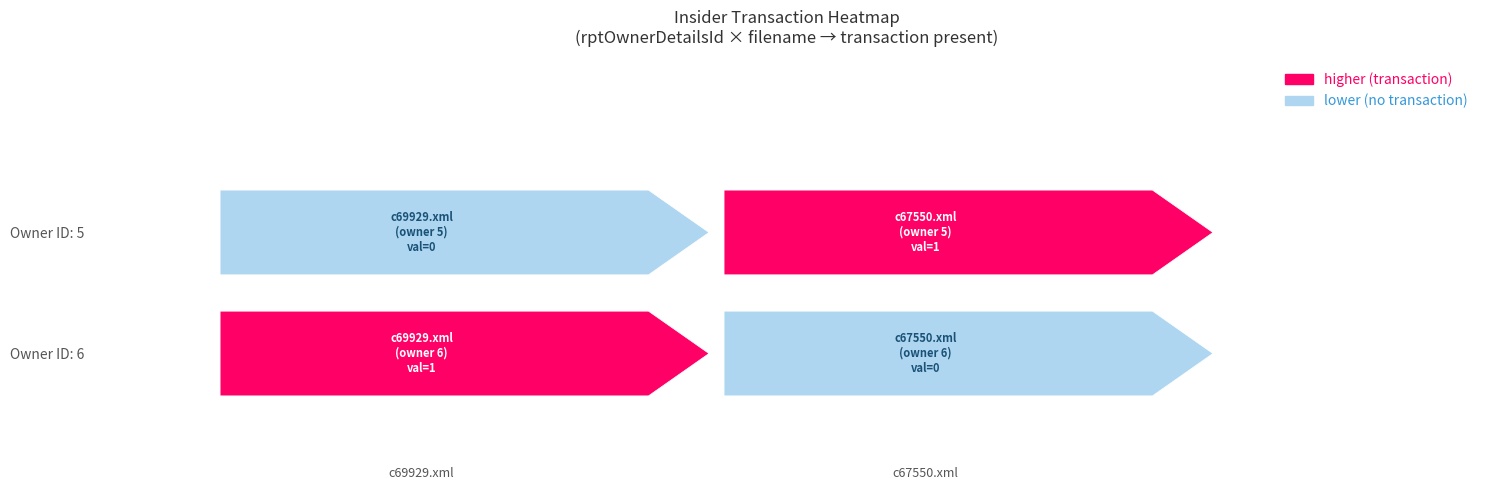

Which category has the lowest value in the c67550.xml series?

6